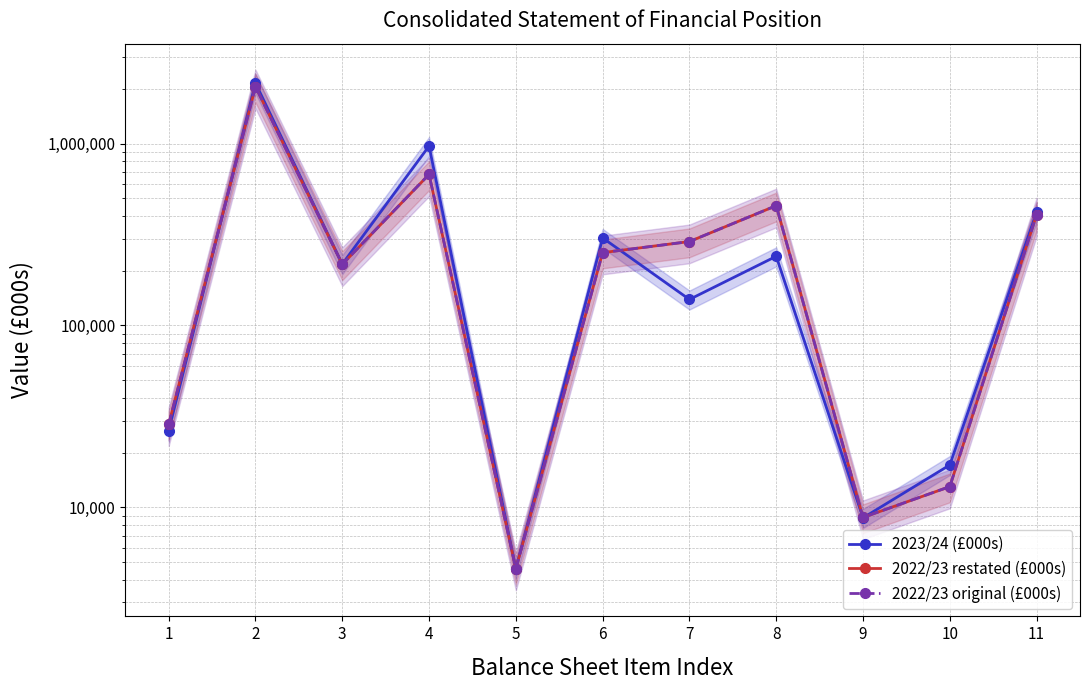

What is the difference between the highest and lowest values at 3?

700